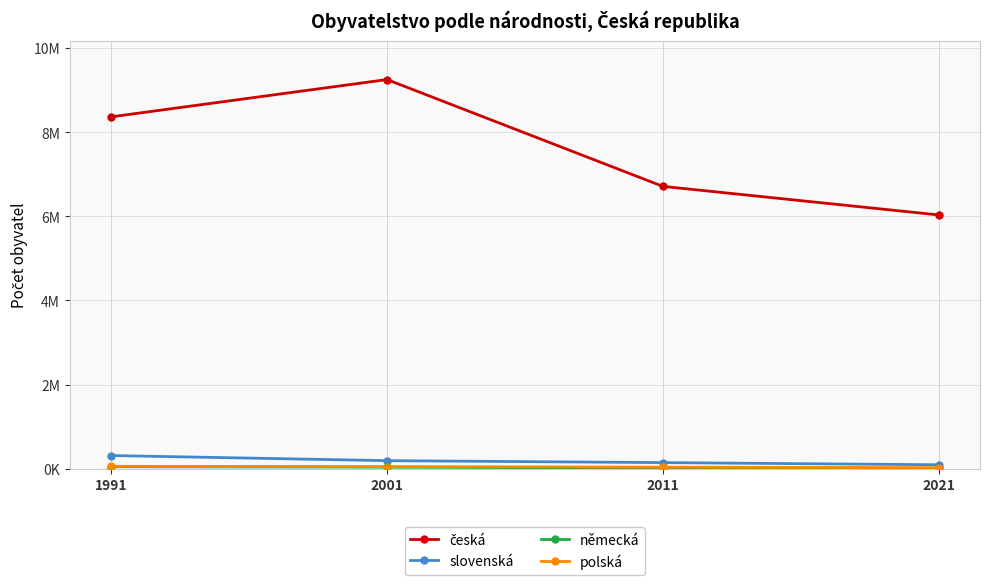

True or false: německá and polská intersect in this chart.

False